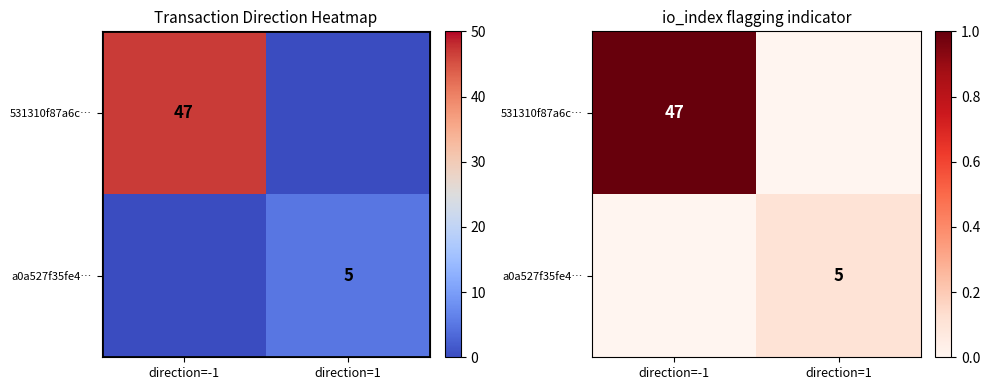

What is the spread (max minus min) of values at direction=1?

0.1